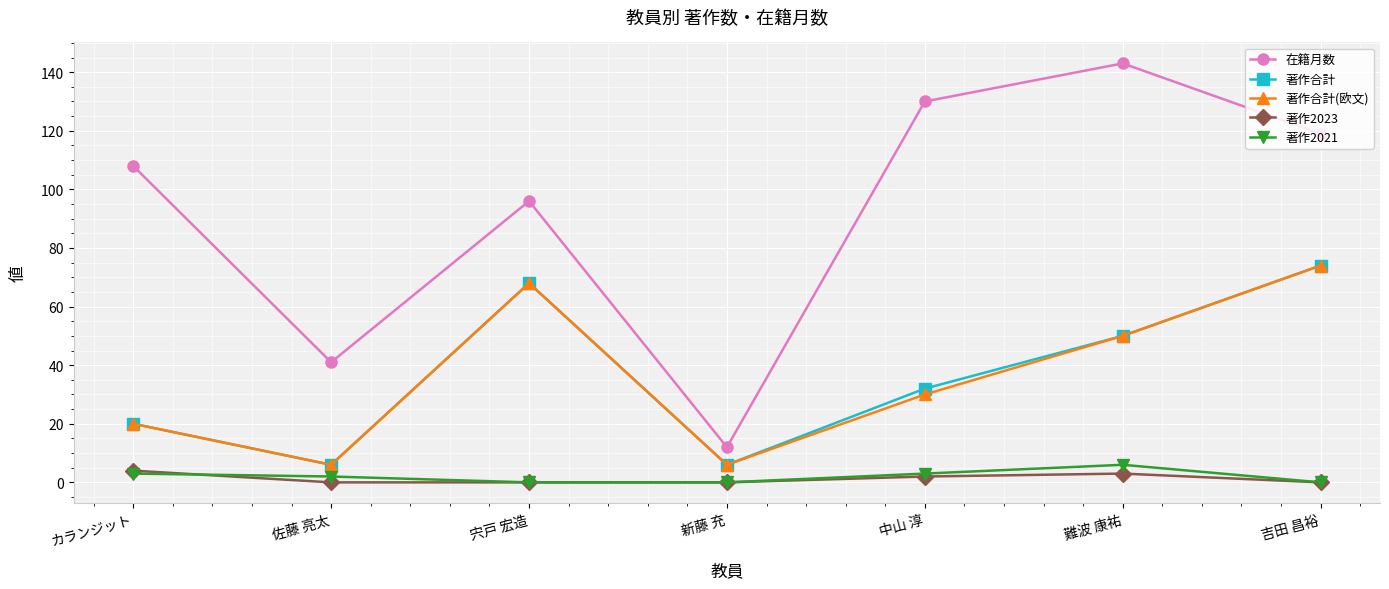

What is the maximum value for 著作合計?

74